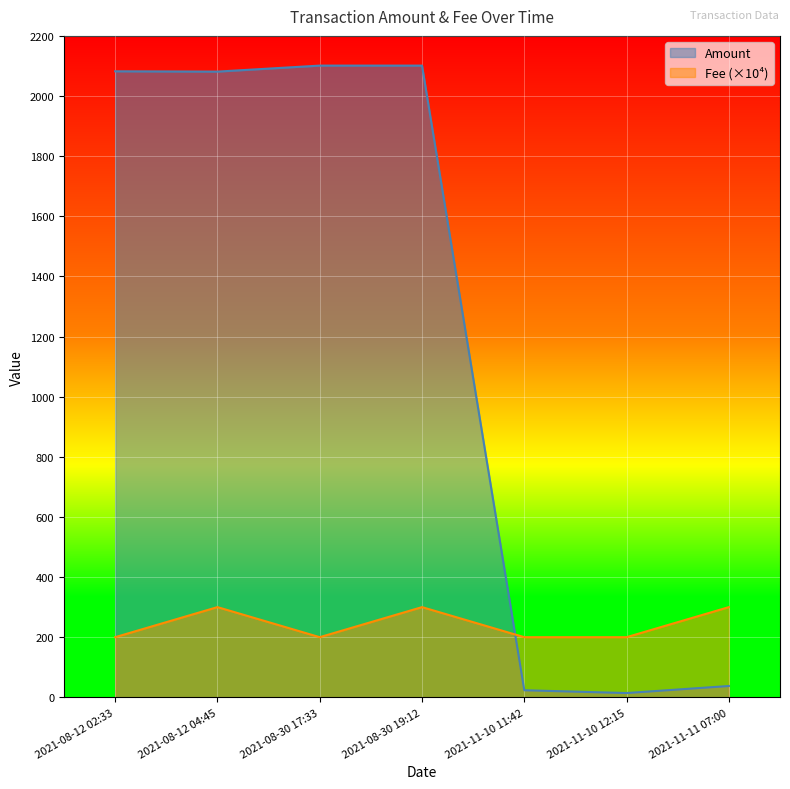

List the series in order of their overall mean, highest first.

Amount, Fee (×10⁴)